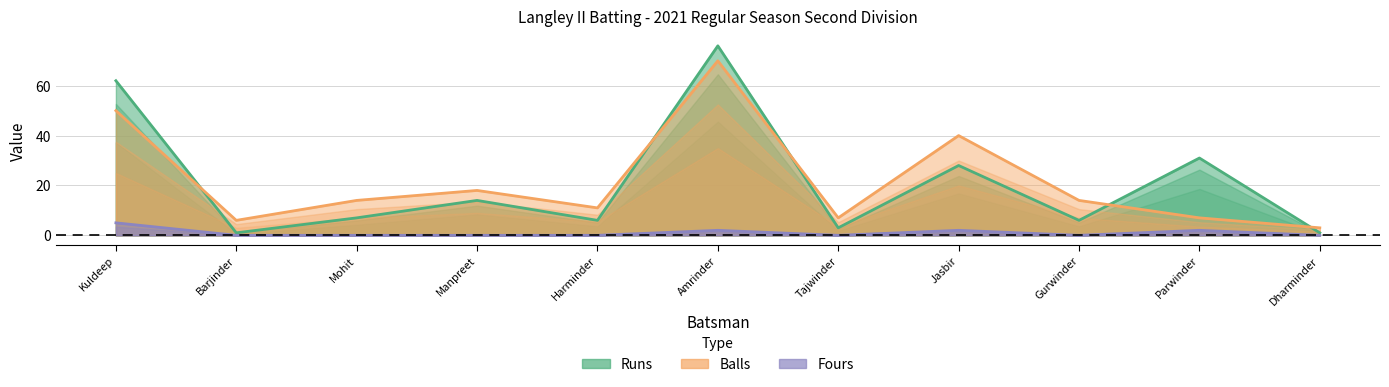

Where is Runs nearest to the value 38?

Parwinder